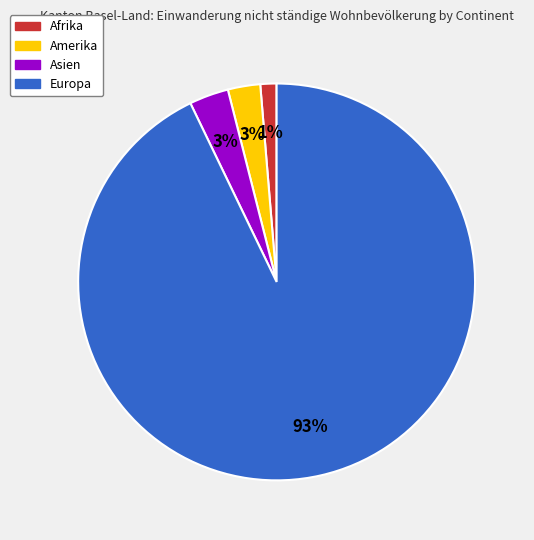

Count the number of slices in the pie.

4